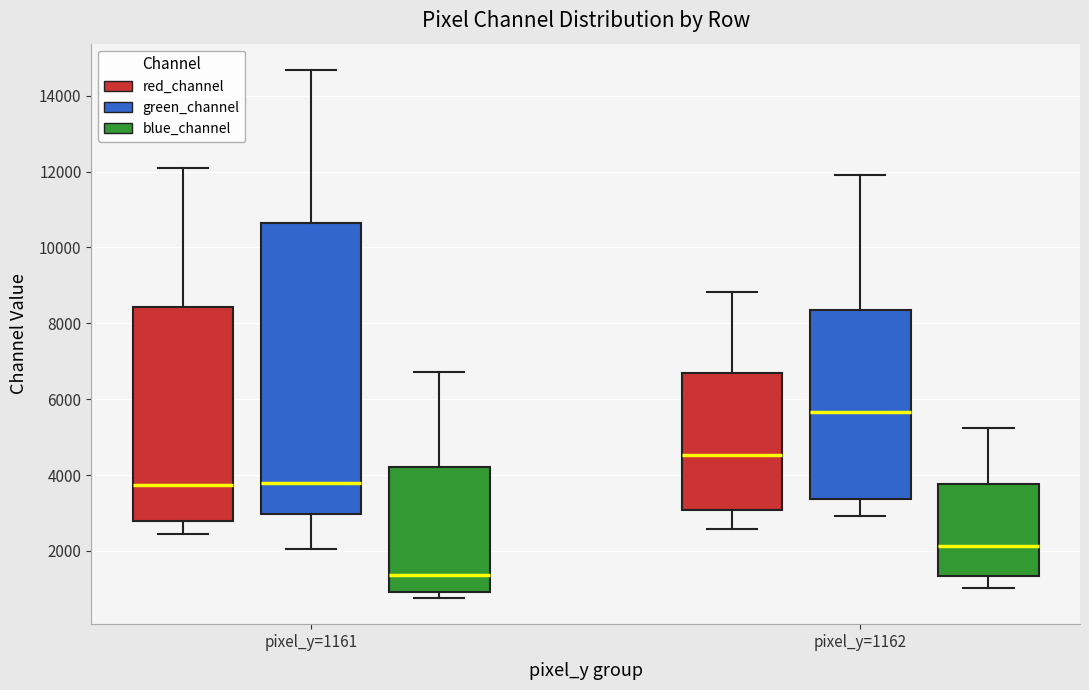

Where is the lower edge of the box for pixel_y=1161 (blue_channel) on the y-axis? The values are not printed on the chart, so give them approximately, as read against the axis.

1000